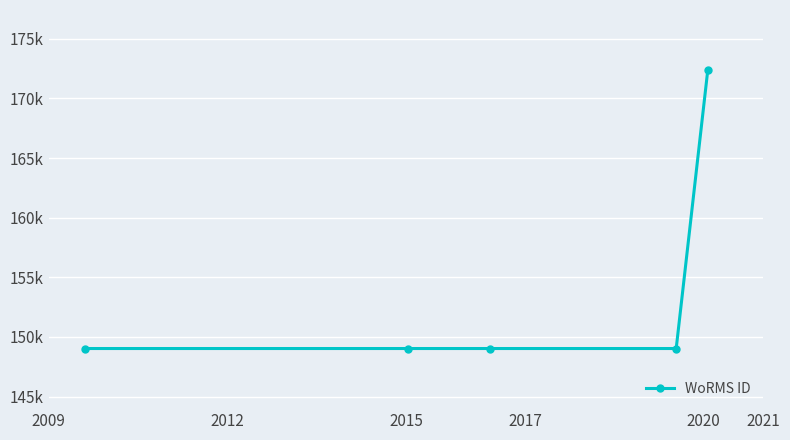

What is the value of the 3rd point from the left?

149028